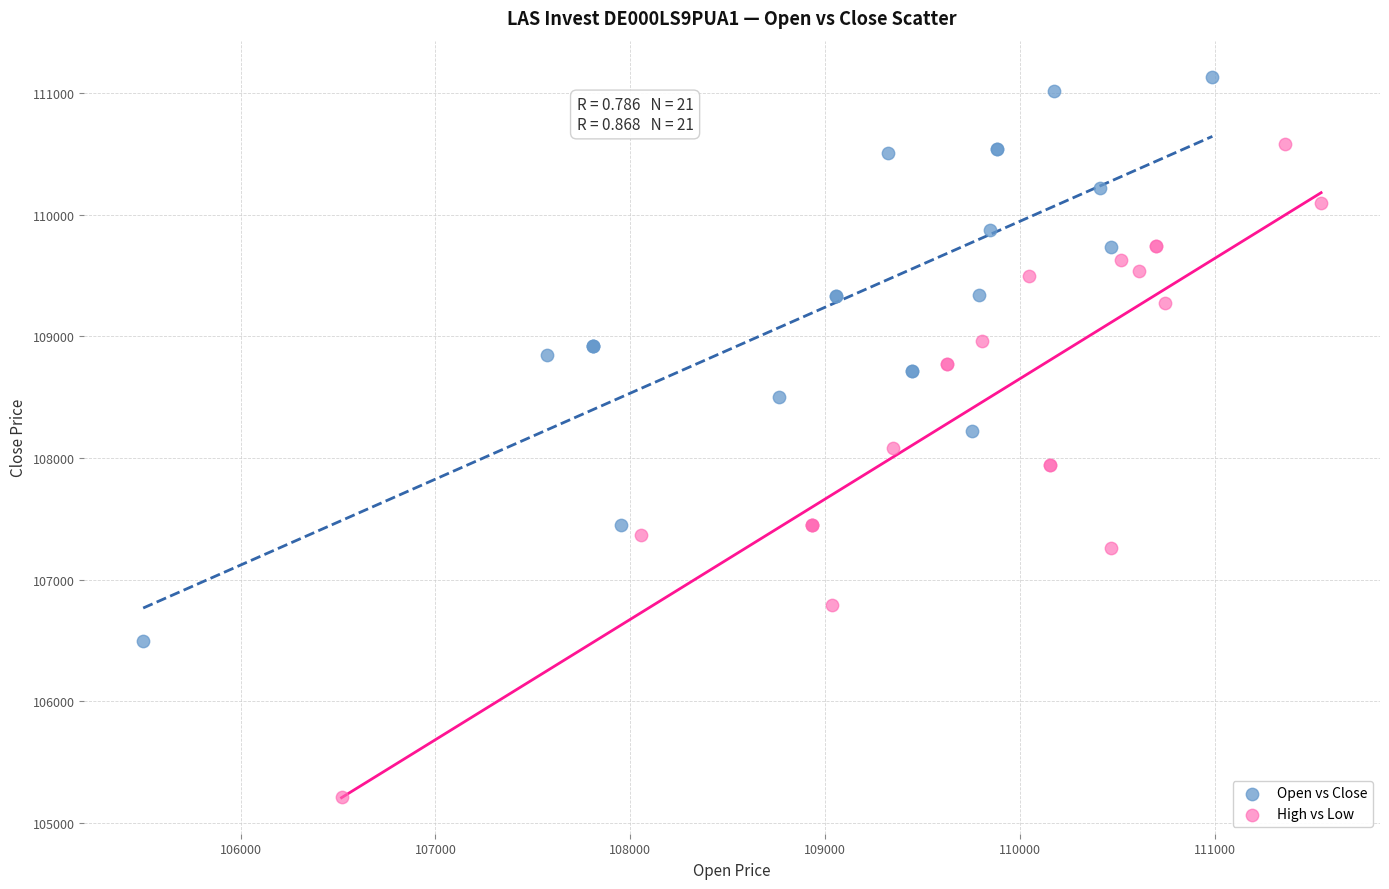

Which series has the largest Y range (max minus min)?

High vs Low